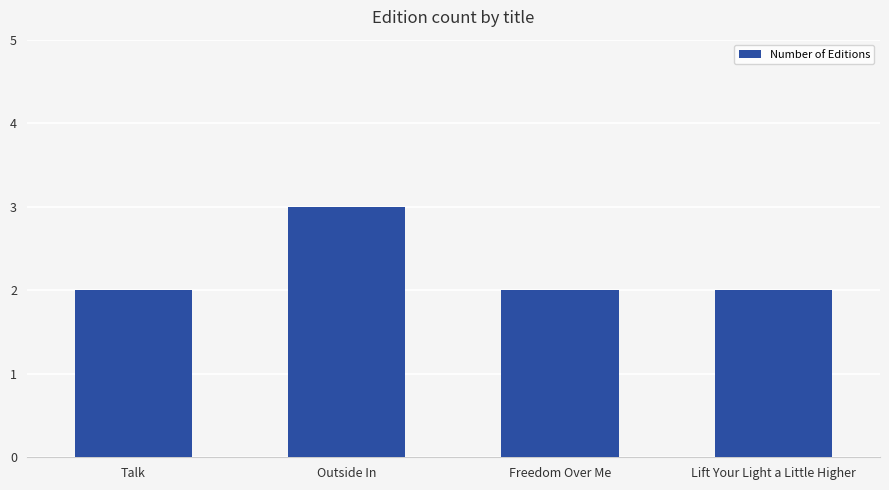

True or false: the data shows 2 at Lift Your Light a Little Higher.

True